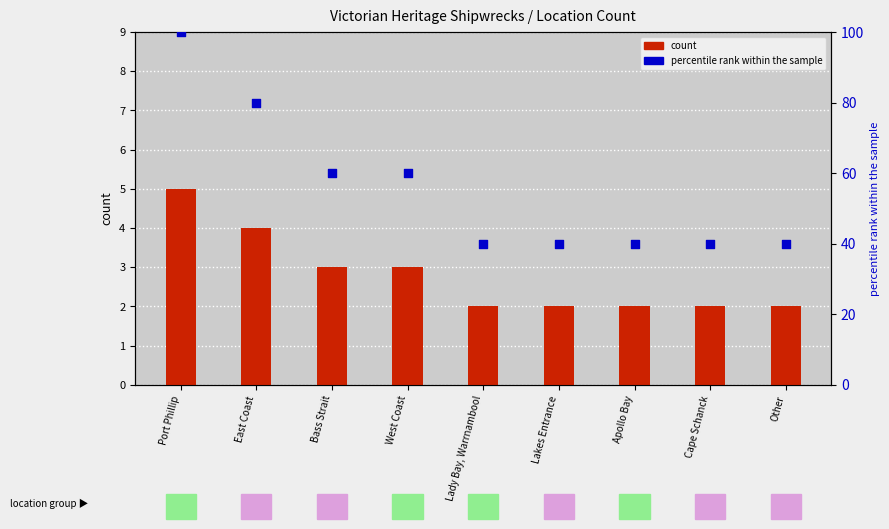

What are all the series names shown in the legend?

count, percentile rank within the sample